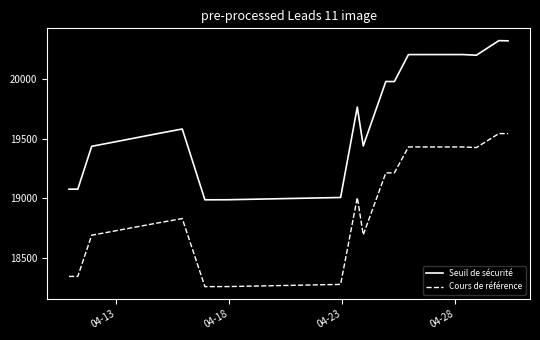

What are all the series names shown in the legend?

Seuil de sécurité, Cours de référence